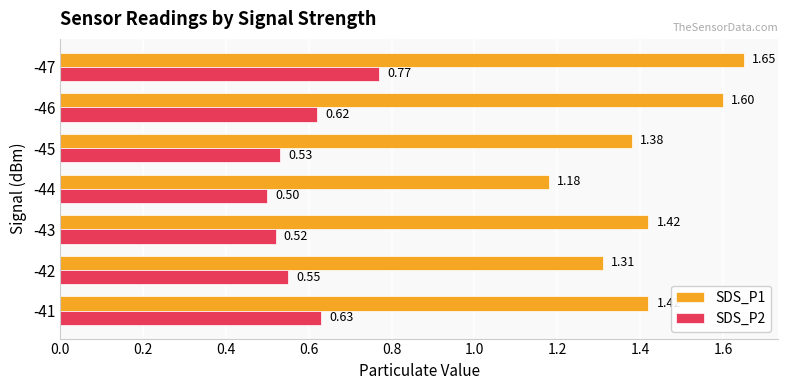

What is the difference between the maximum and second lowest values in the SDS_P1 series?

0.3